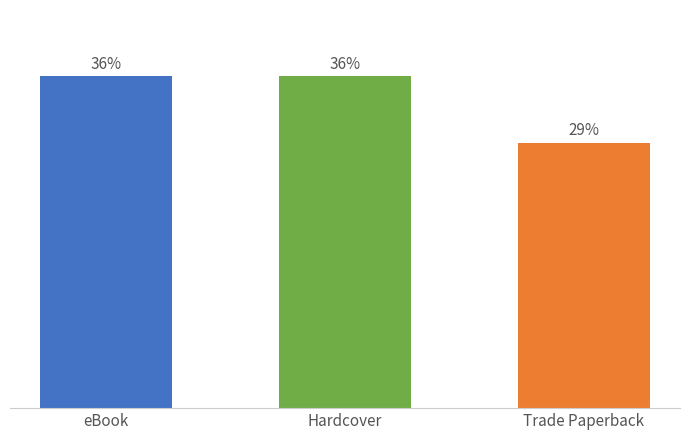

What position from the right is Hardcover?

2